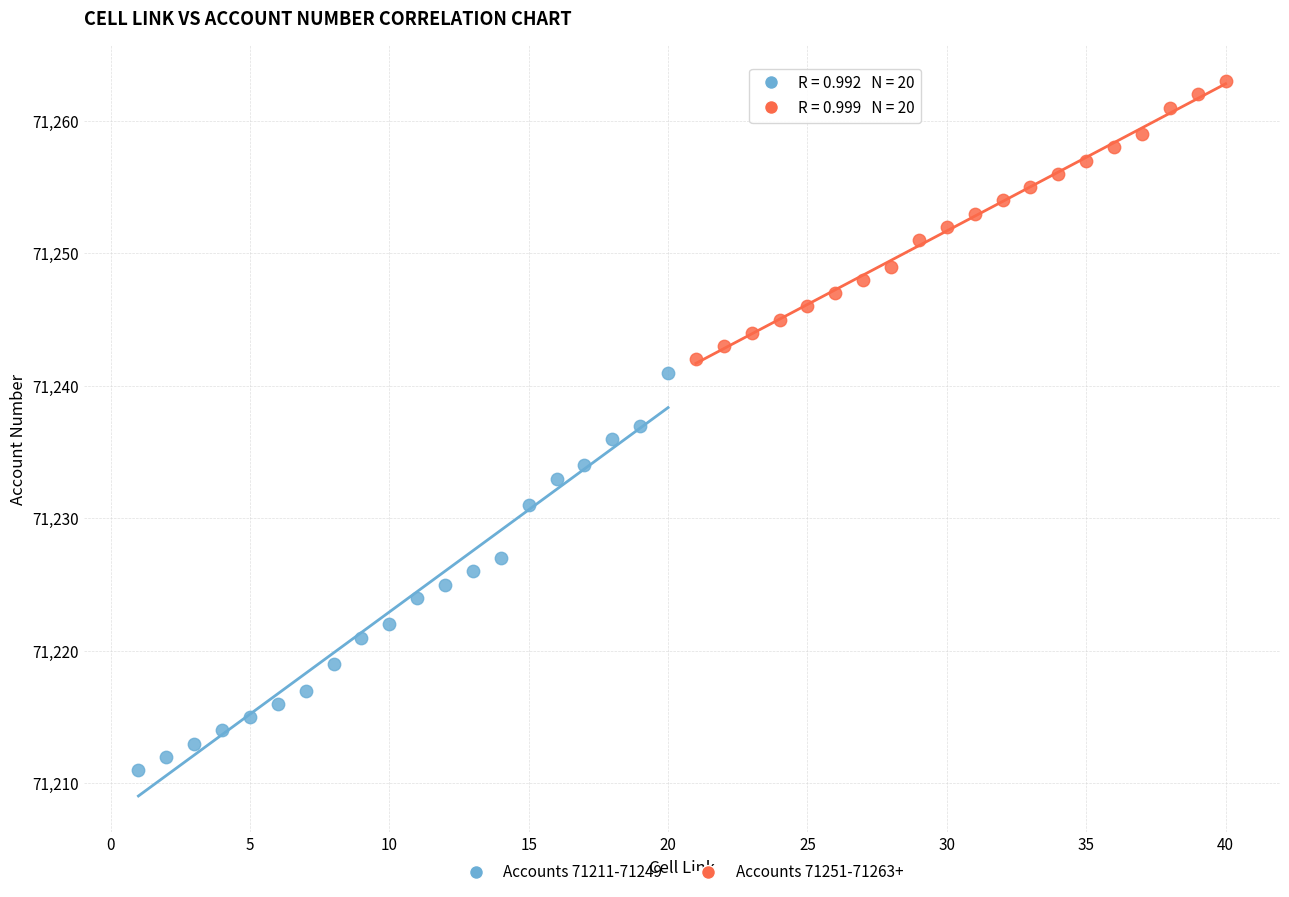

Which series has the widest spread of Y values?

Accounts 71211-71249